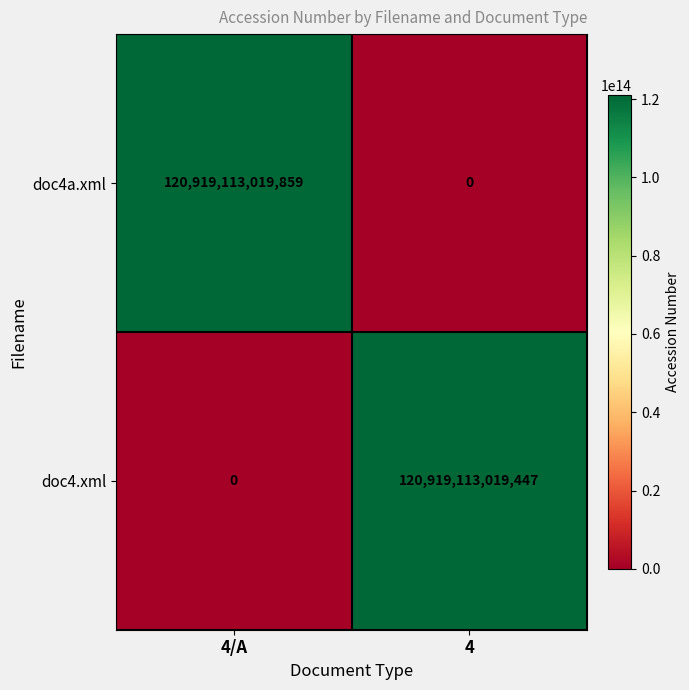

At which label is doc4a.xml closest to 60459556509929?

4